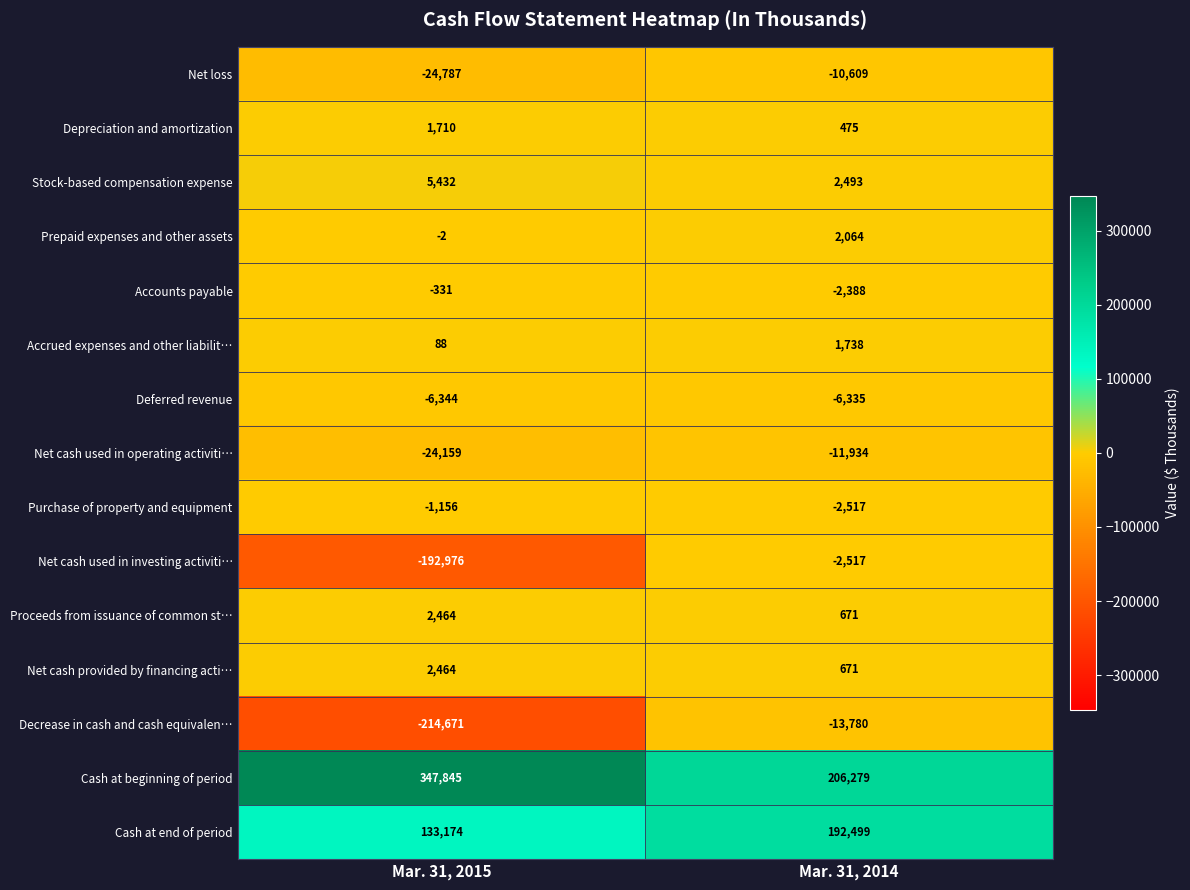

At which label is Accounts payable closest to -1359?

Mar. 31, 2015